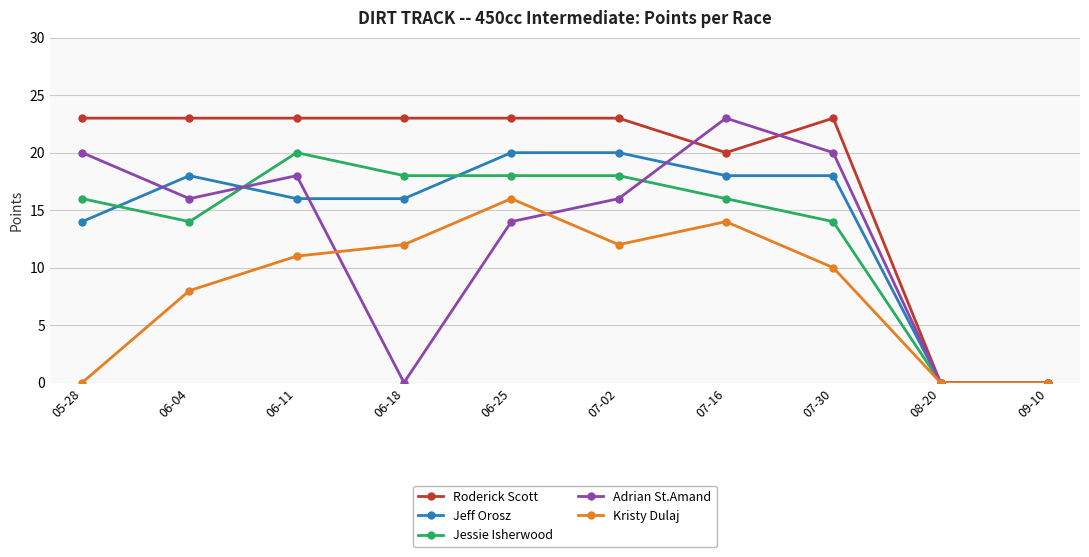

What are all the series names shown in the legend?

Roderick Scott, Jeff Orosz, Jessie Isherwood, Adrian St.Amand, Kristy Dulaj